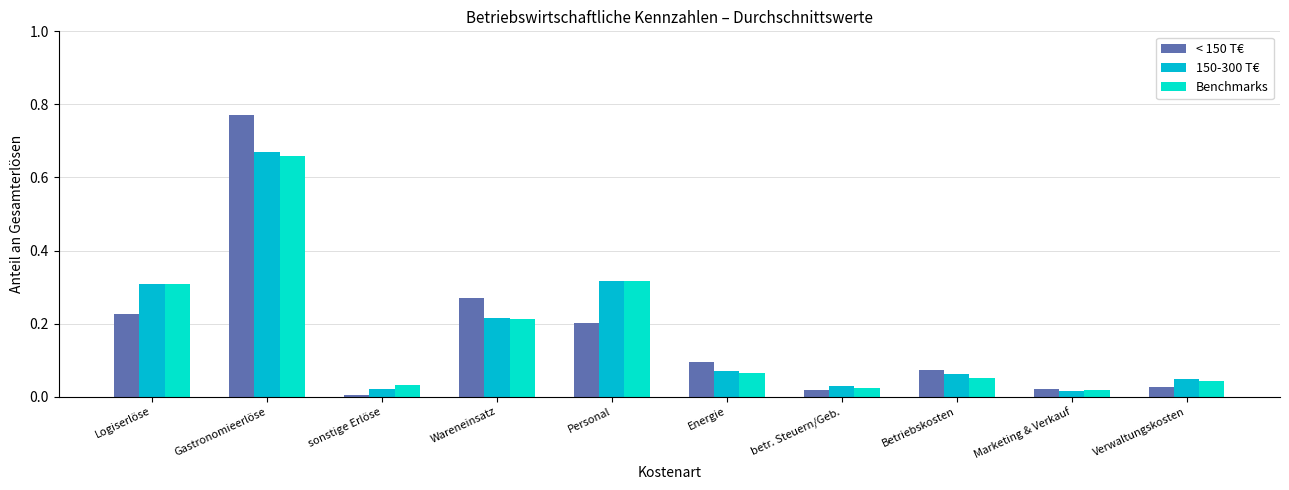

What is the sum of the 150-300 T€ values at Betriebskosten and Logiserlöse?

0.4